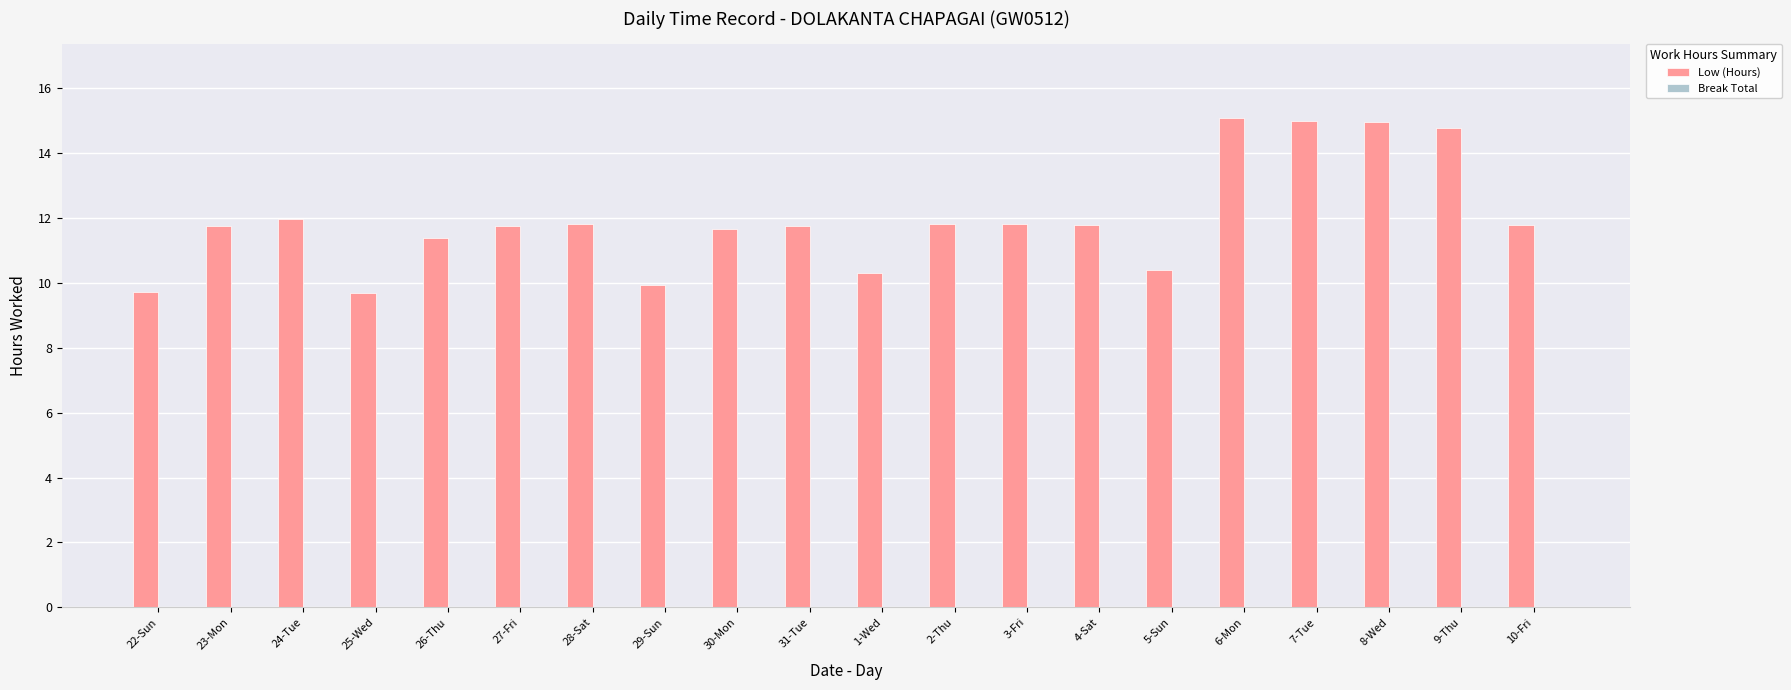

Are the bars horizontal?

No